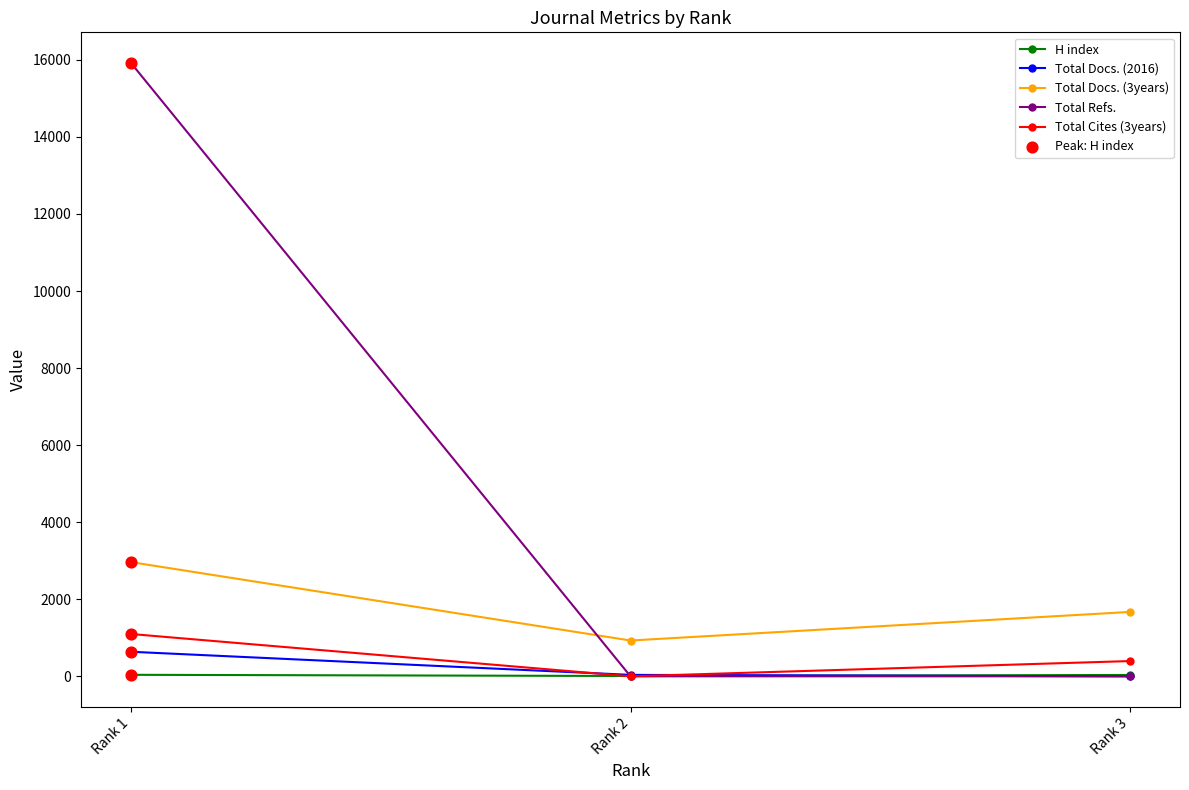

At how many categories does at least one series exceed 7695?

1